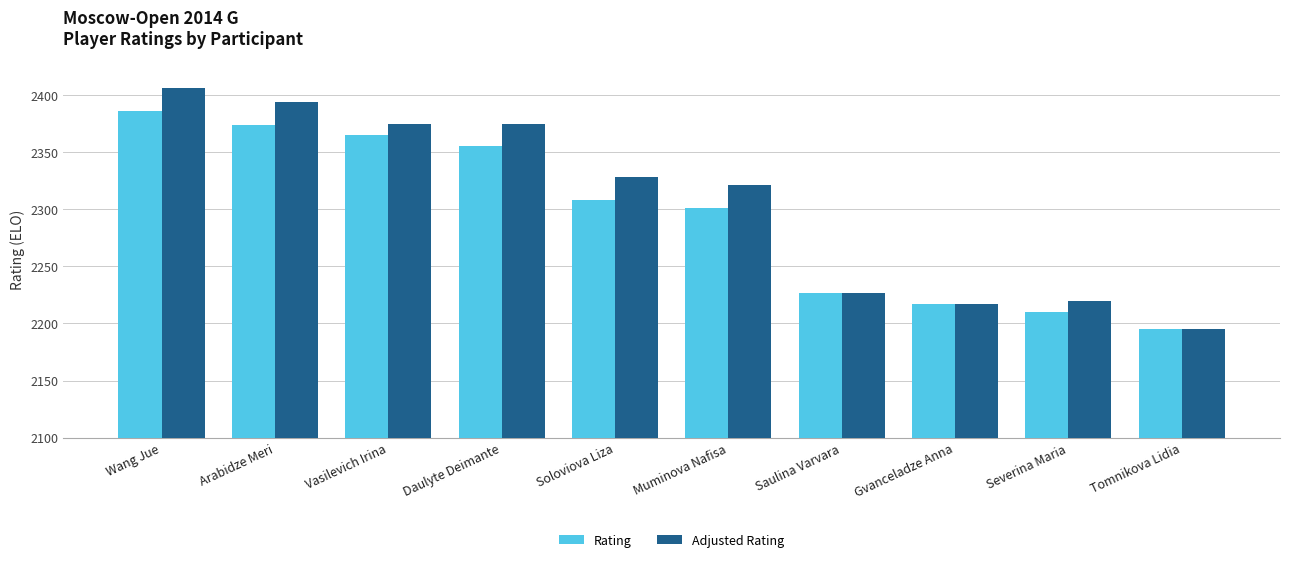

What is the total value across all series at Muminova Nafisa?

4622